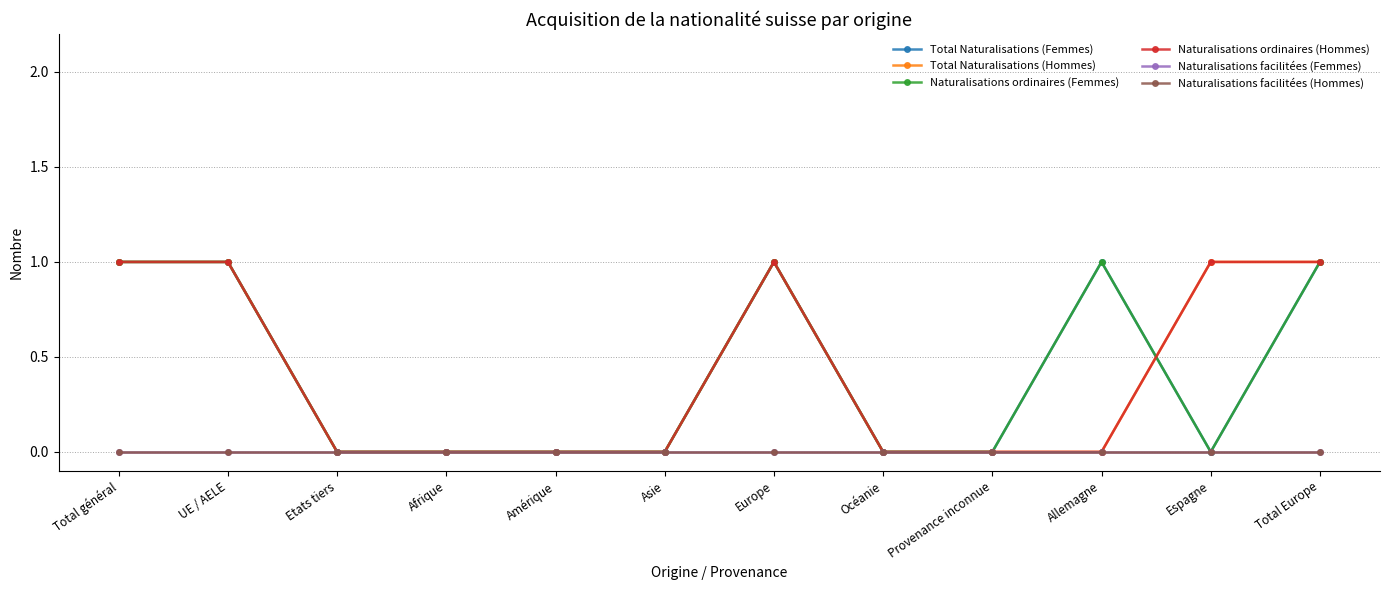

What position from the right is Afrique?

9